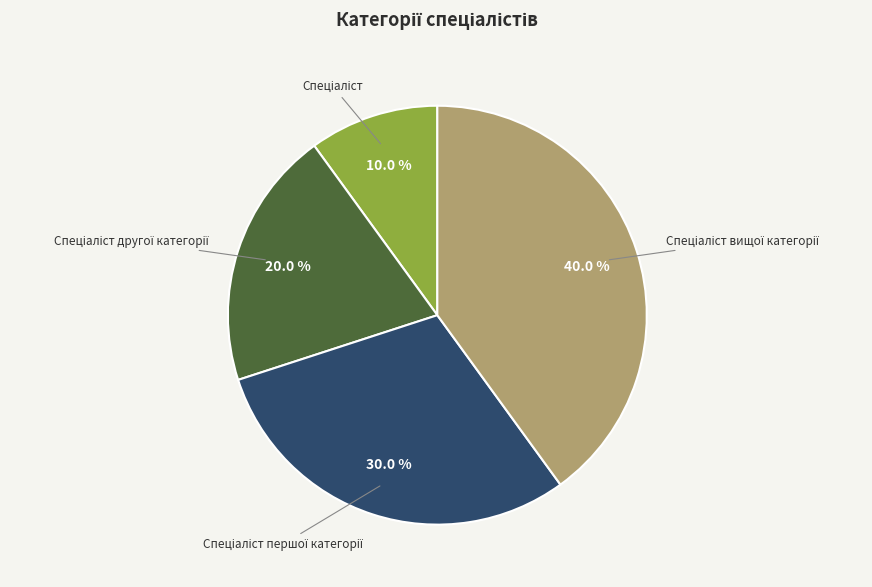

Is there a majority slice in this chart?

No